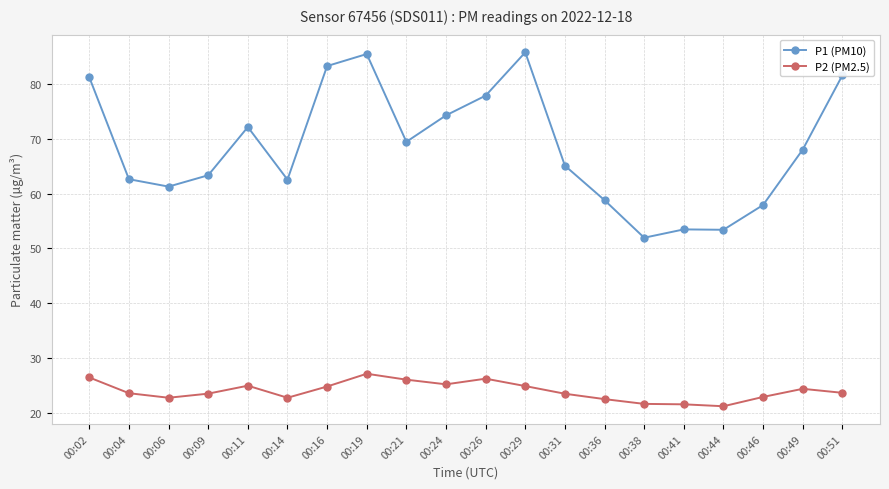

How many data points does each series have?

20